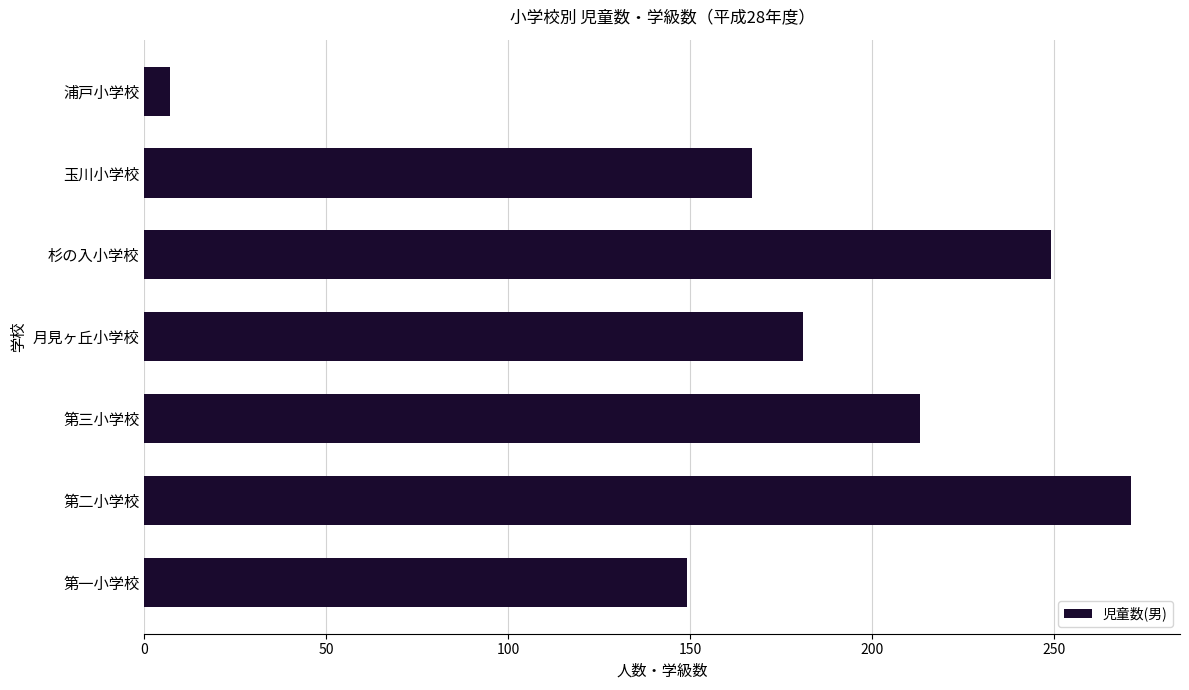

List the labels in order of value, largest first.

第二小学校, 杉の入小学校, 第三小学校, 月見ヶ丘小学校, 玉川小学校, 第一小学校, 浦戸小学校